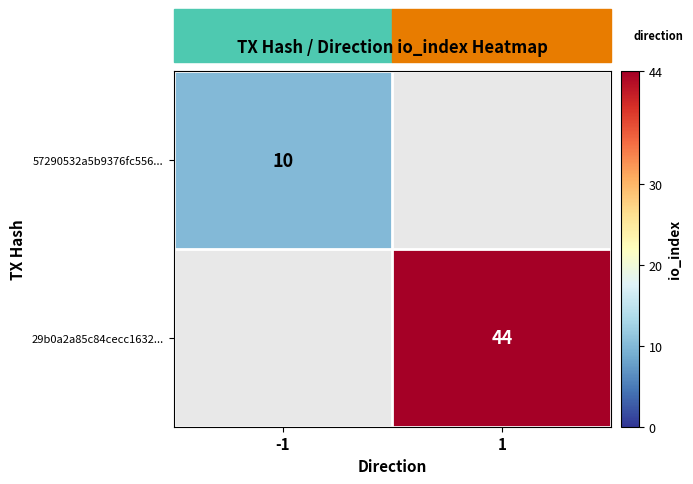

Is it true that 29b0a2a85c84cecc1632... equals 44 at 1?

True